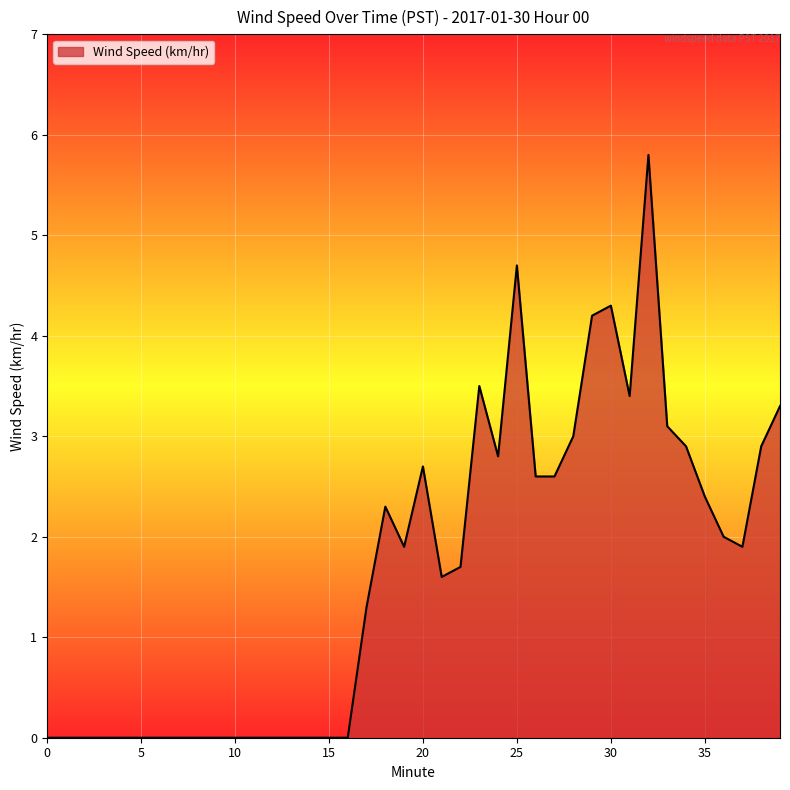

Reading left to right, transcribe all the data shown in this chart.

0.0	0.0	0.0	0.0	0.0	0.0	0.0	0.0	0.0	0.0	0.0	0.0	0.0	0.0	0.0	0.0	0.0	1.3	2.3	1.9	2.7	1.6	1.7	3.5	2.8	4.7	2.6	2.6	3.0	4.2	4.3	3.4	5.8	3.1	2.9	2.4	2.0	1.9	2.9	3.3